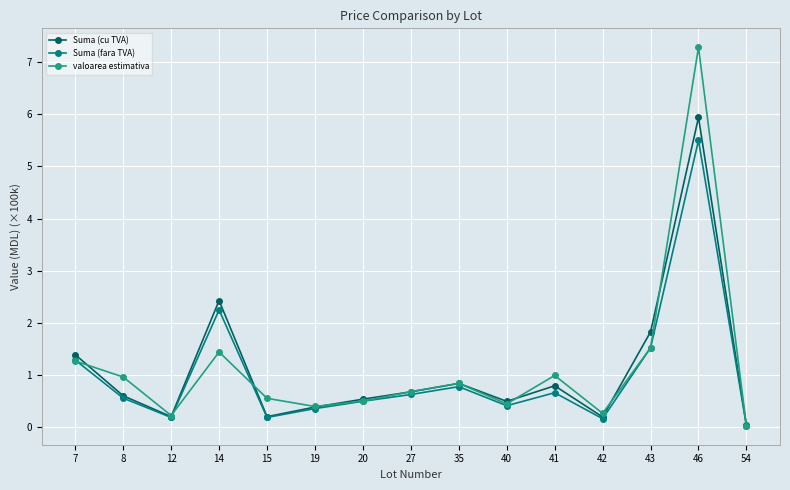

Which category has the lowest value in the valoarea estimativa series?

54